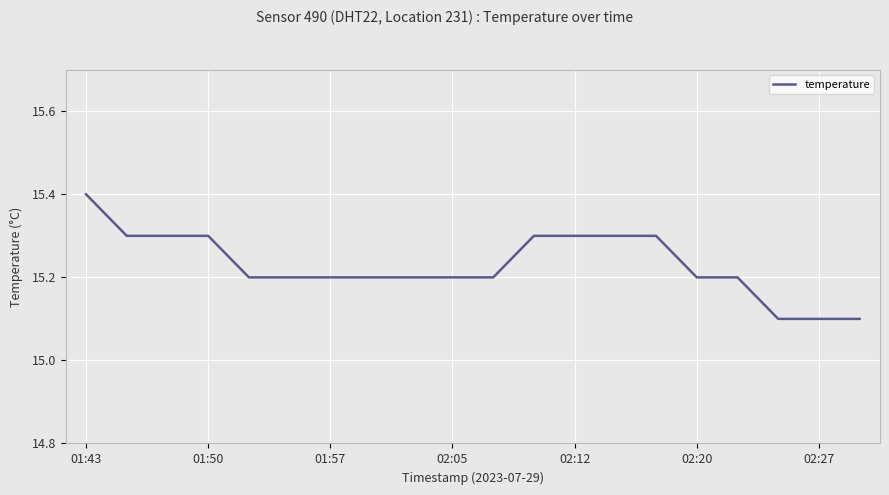

What is the difference between the maximum and minimum values?

0.3